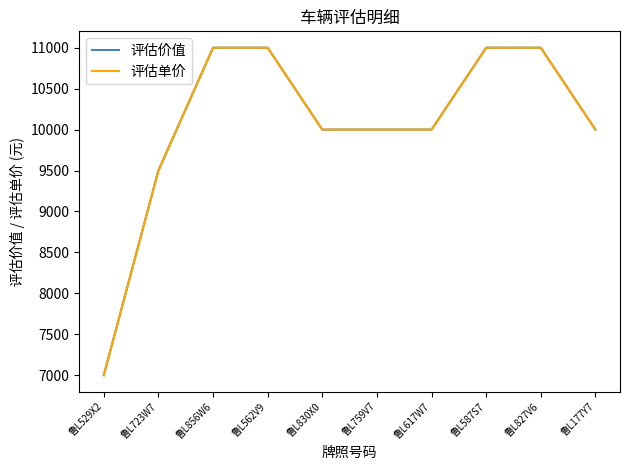

At 鲁L856W6, list the series in order from smallest to largest.

评估价值, 评估单价